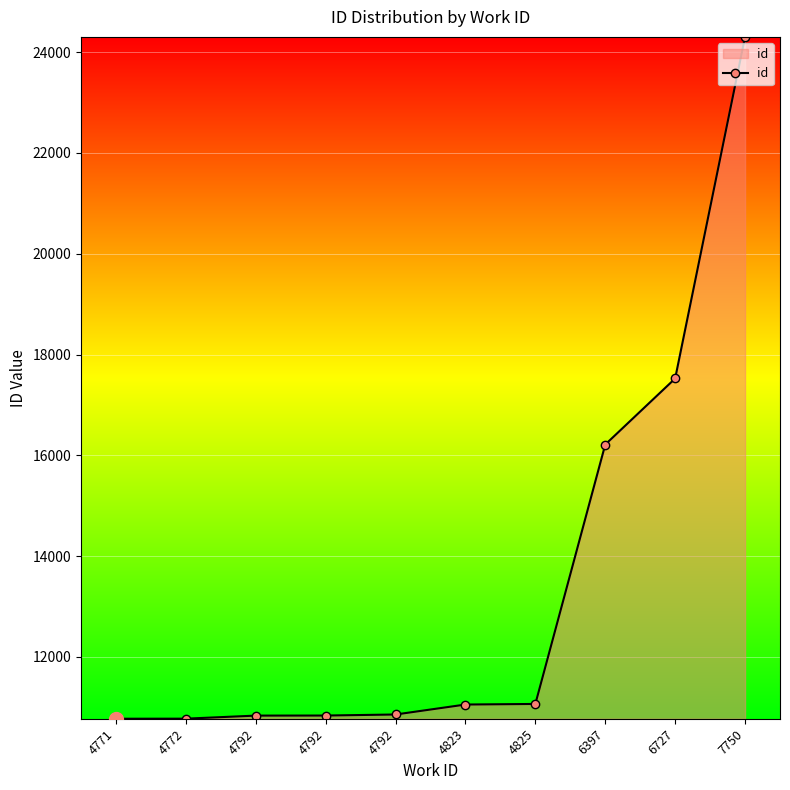

Approximately how many times larger is the value at 7750 compared to 4792?

2.2